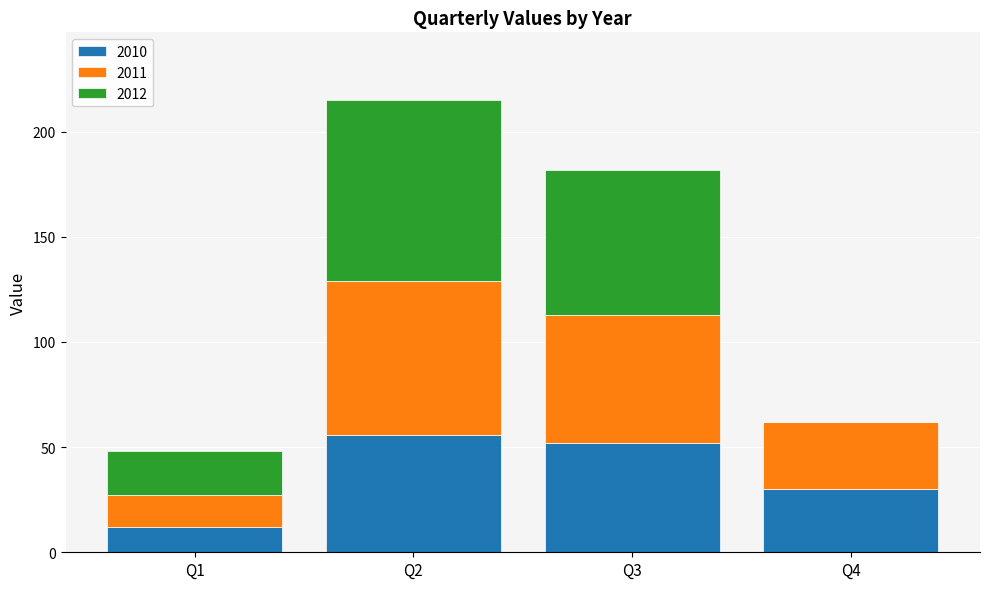

Does the chart contain stacked bars?

Yes